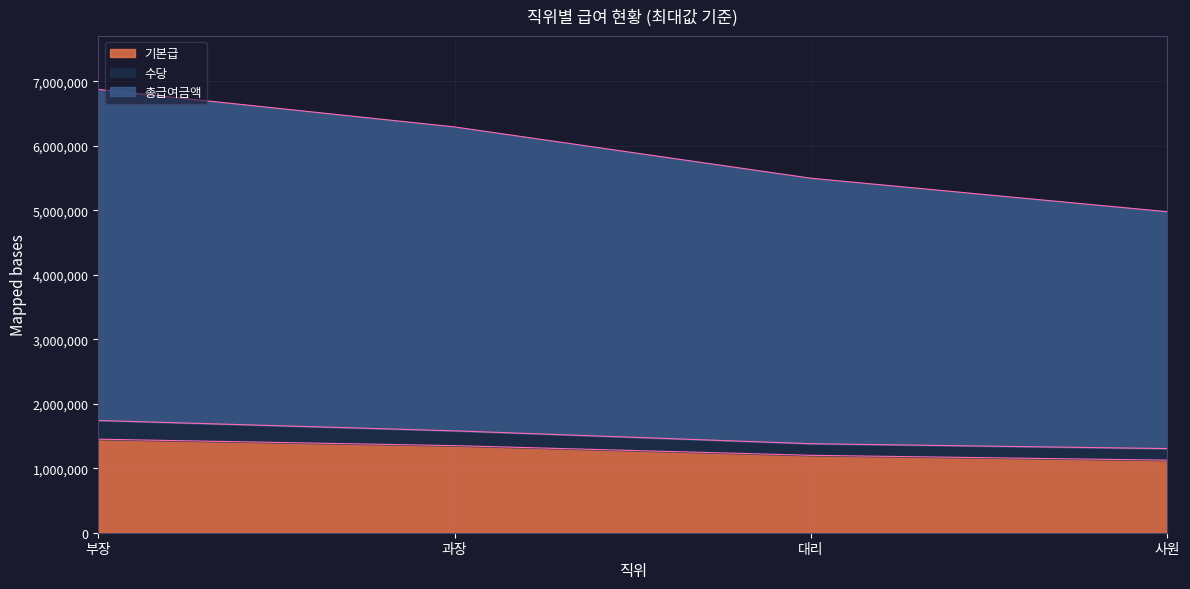

Rank the categories by 총급여금액 value from highest to lowest.

부장, 과장, 대리, 사원